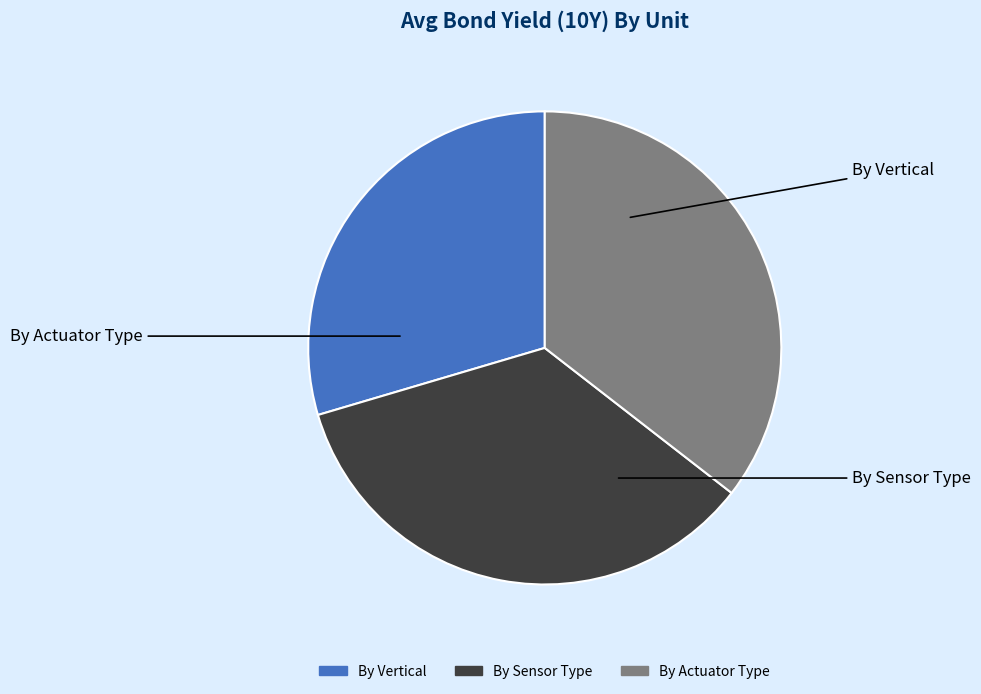

Is there a majority slice in this chart?

No